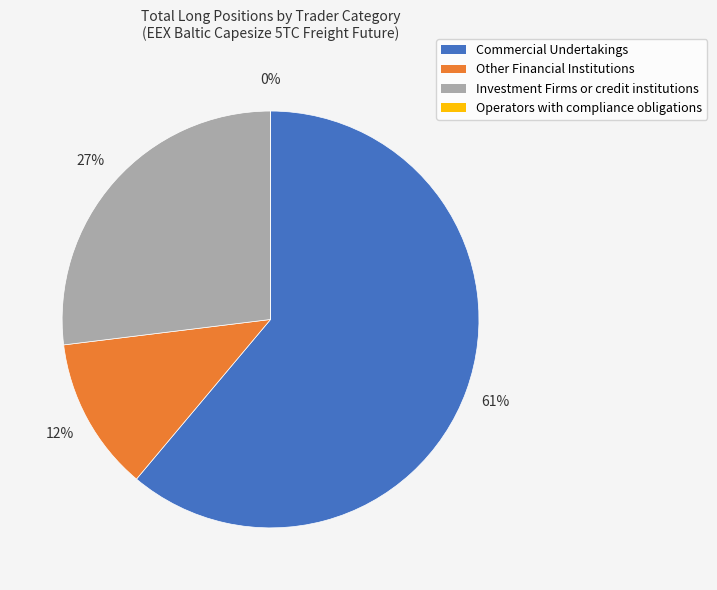

Combined, do Commercial Undertakings and Operators with compliance obligations account for over 50%?

Yes